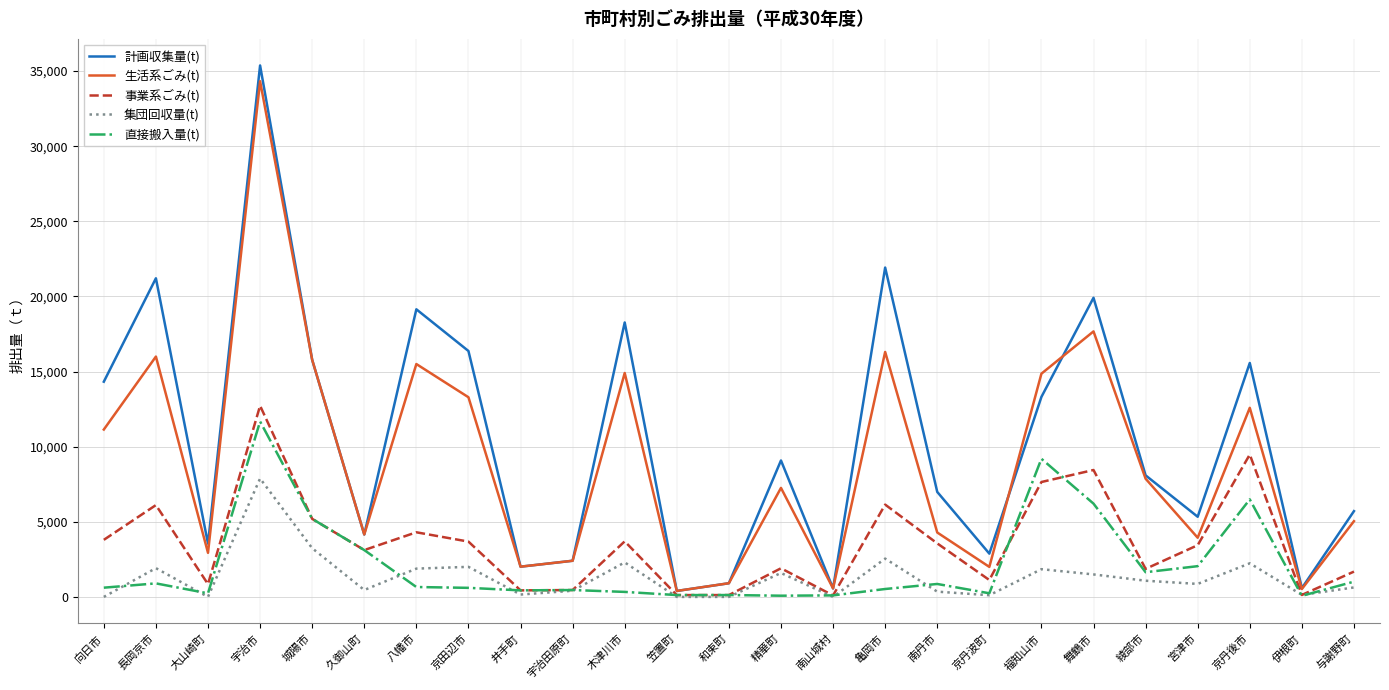

True or false: 直接搬入量(t) has more than 0 points higher than both neighbors.

True